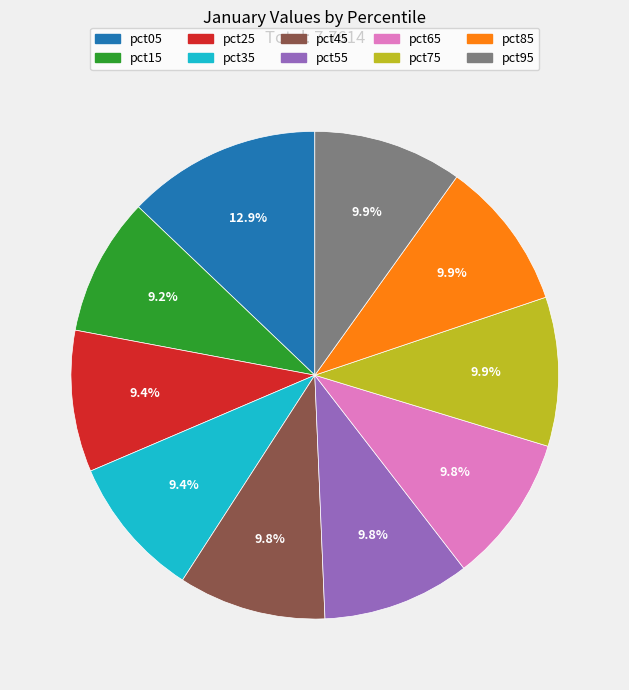

The pct35 slice represents 22% of the pie. True or false?

False